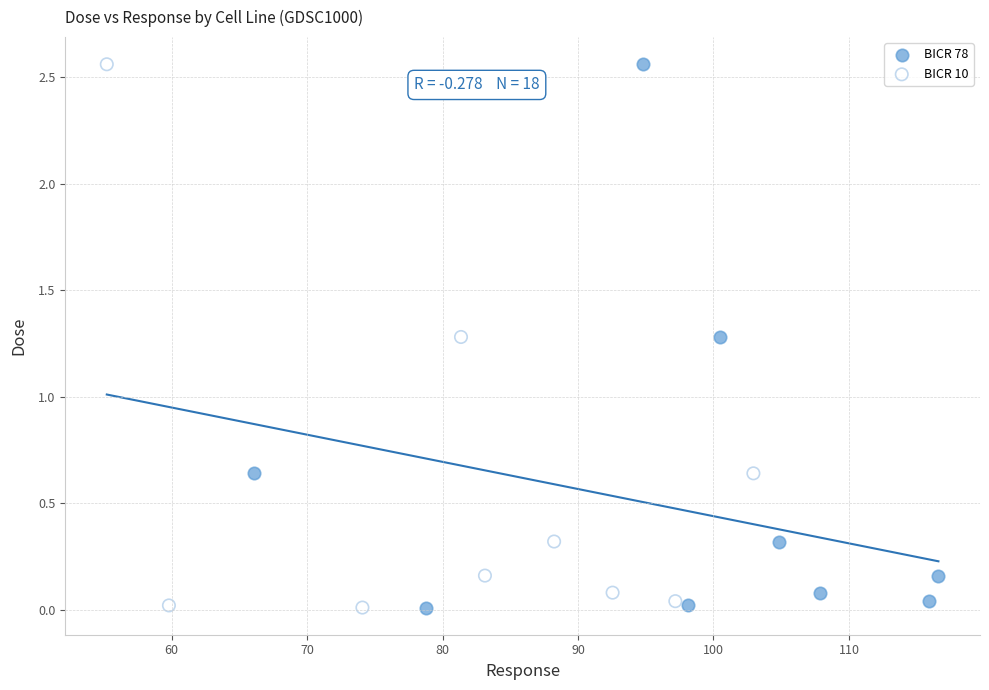

What are all the series names shown in the legend?

BICR 78, BICR 10